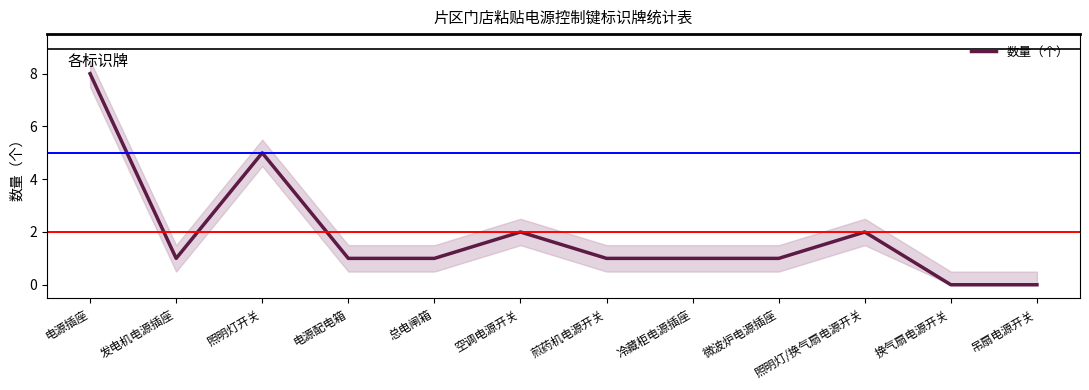

How many data points are above 1?

4